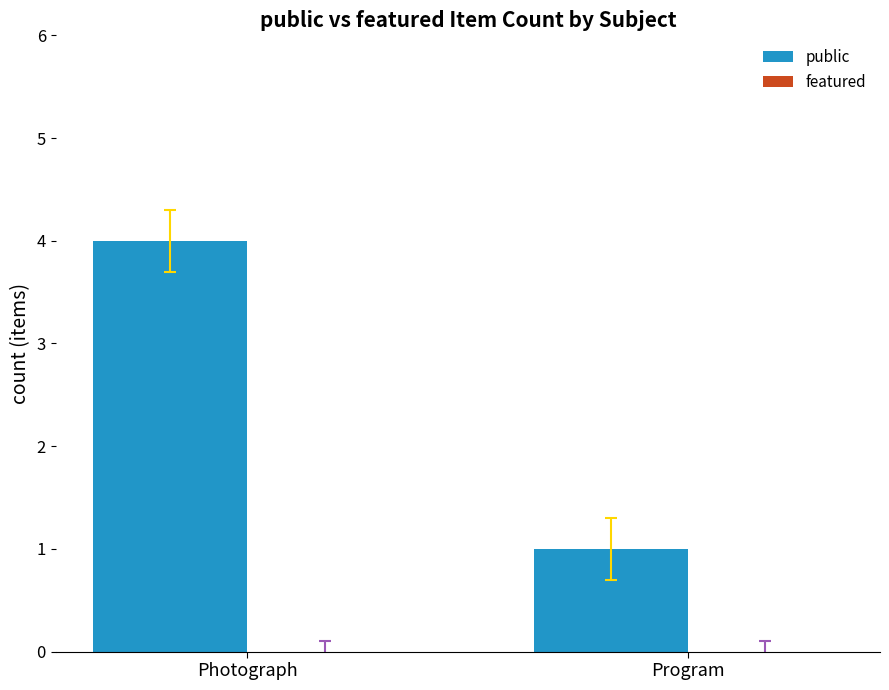

Does the chart contain any negative values?

No